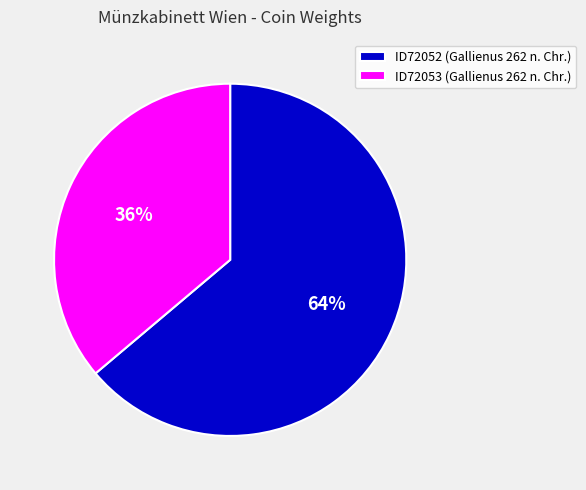

The ID72052 slice represents 73% of the pie. True or false?

False